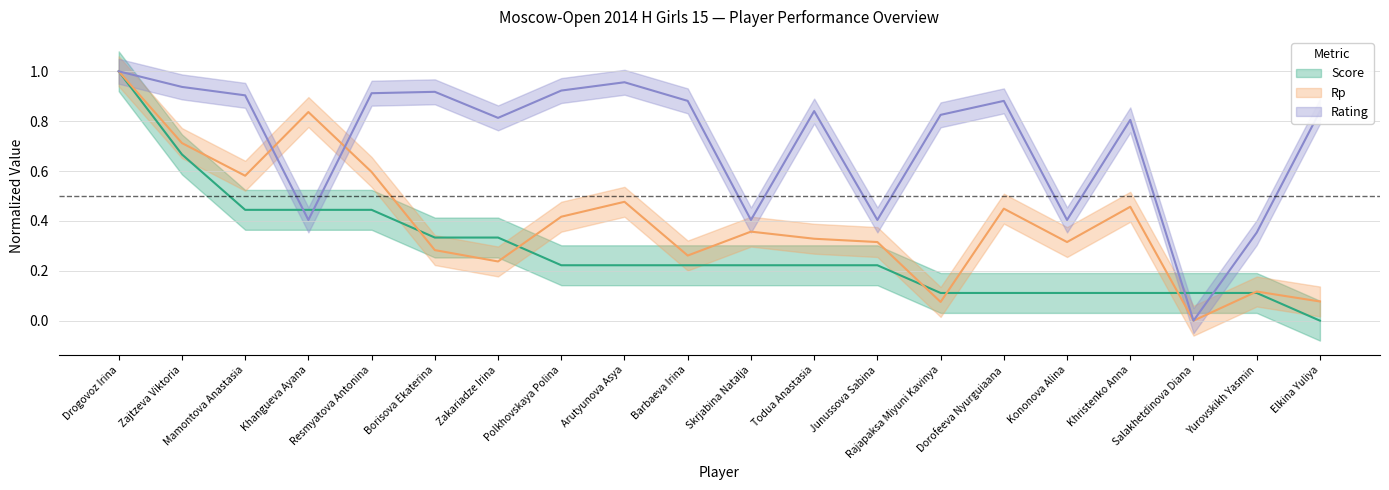

At Mamontova Anastasia, list the series in order from largest to smallest.

Rating, Rp, Score